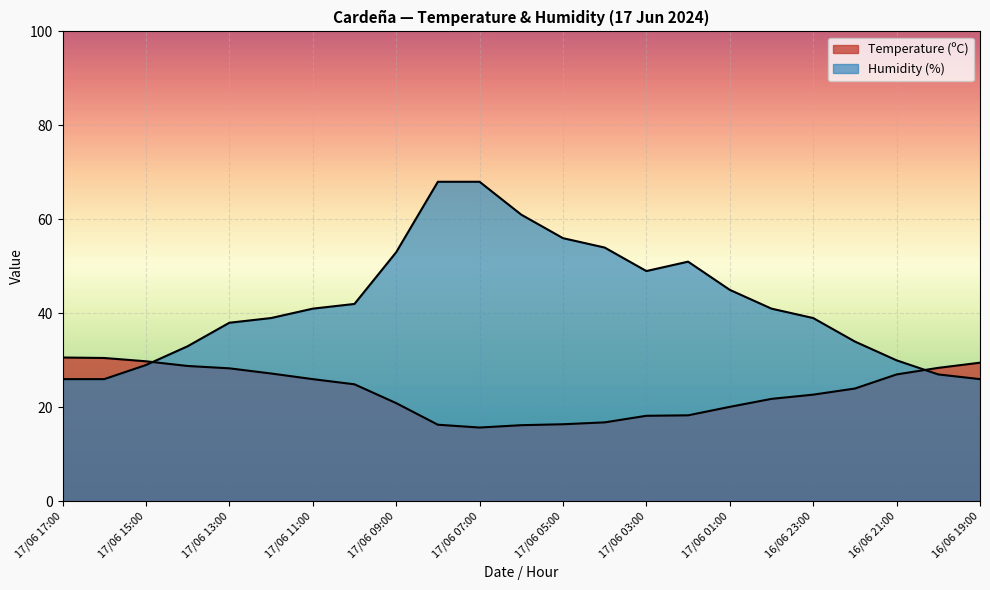

True or false: Humidity (%) has more than 2 interior local peaks.

False